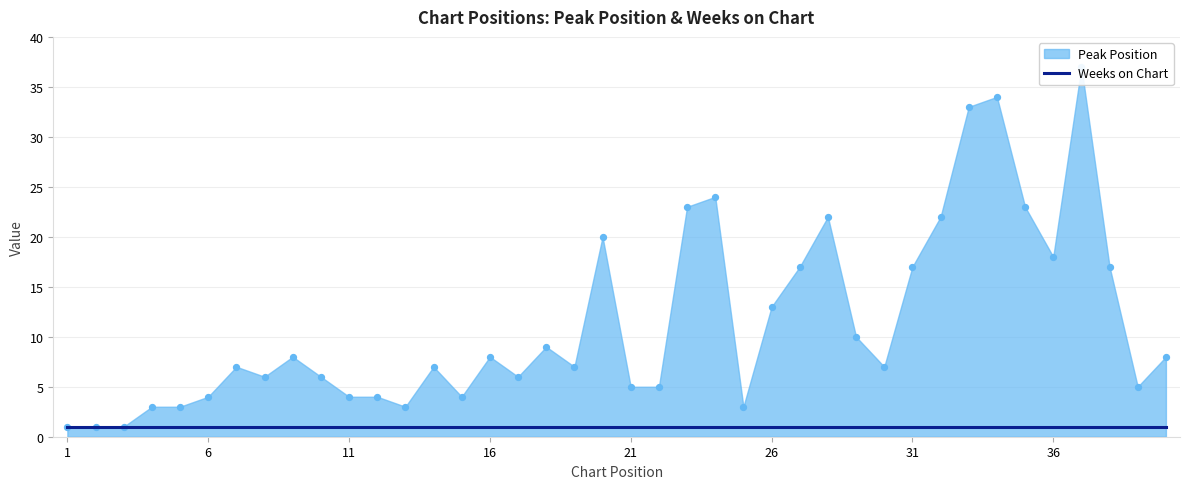

What is the ratio of the value at 13 to the value at 10?

0.5